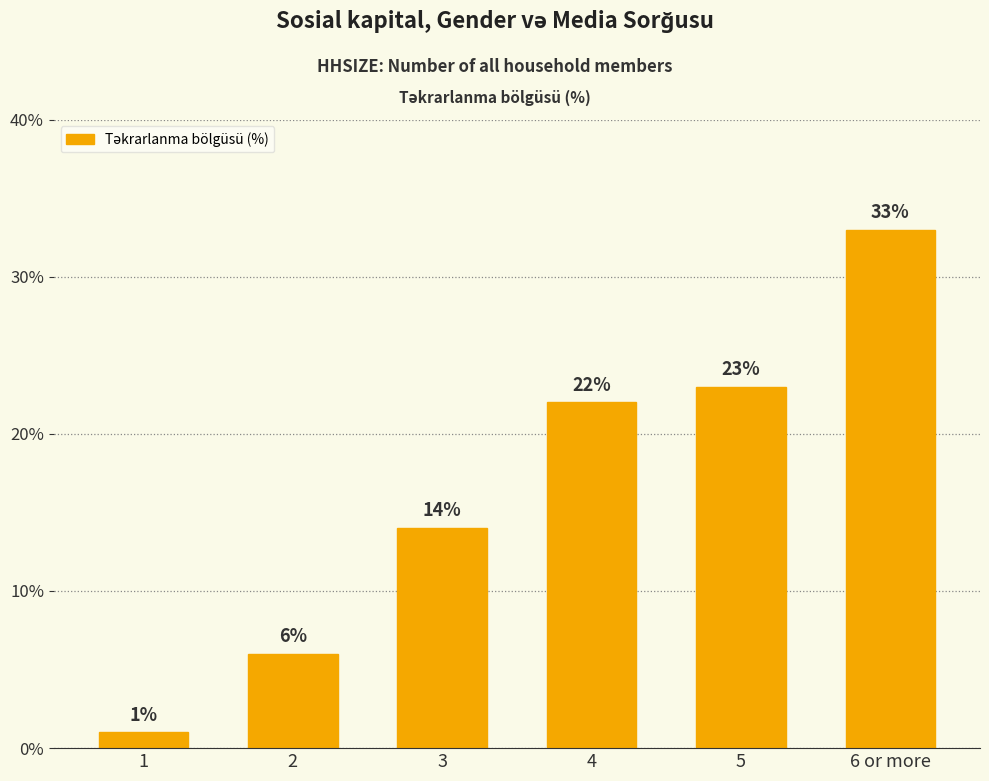

Read the value at 3, to the nearest 10.

10